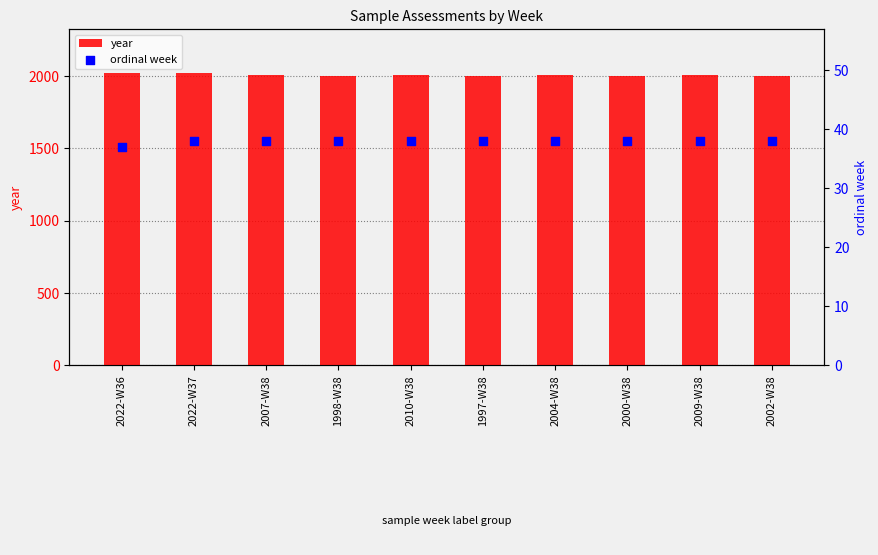

At which category is the sum across all series the highest?

2022-W37